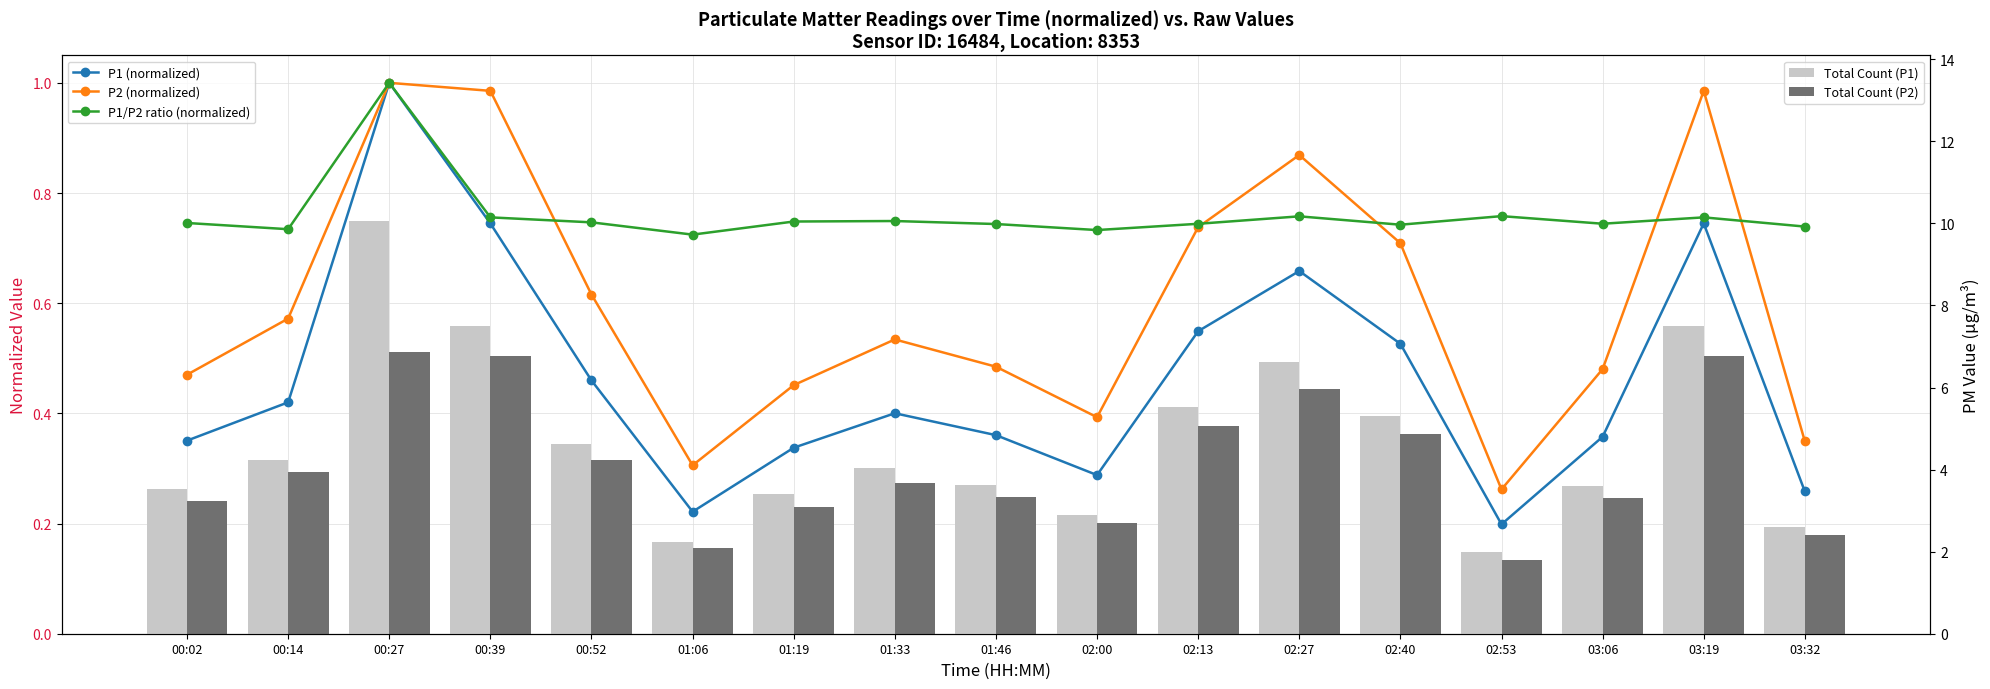

What is the sum of all P1 (normalized) values?

7.9